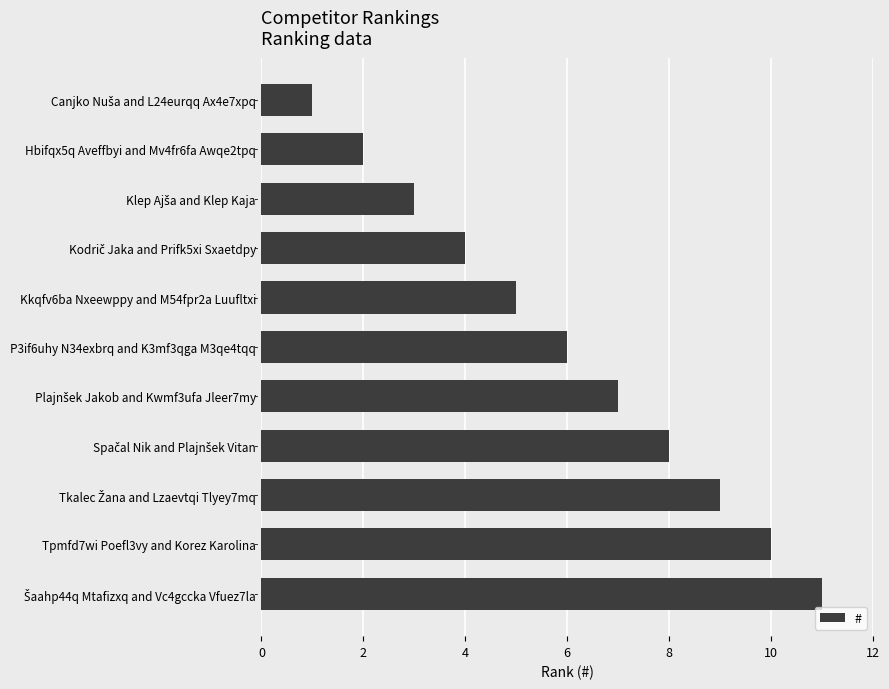

What is the greatest value displayed?

11